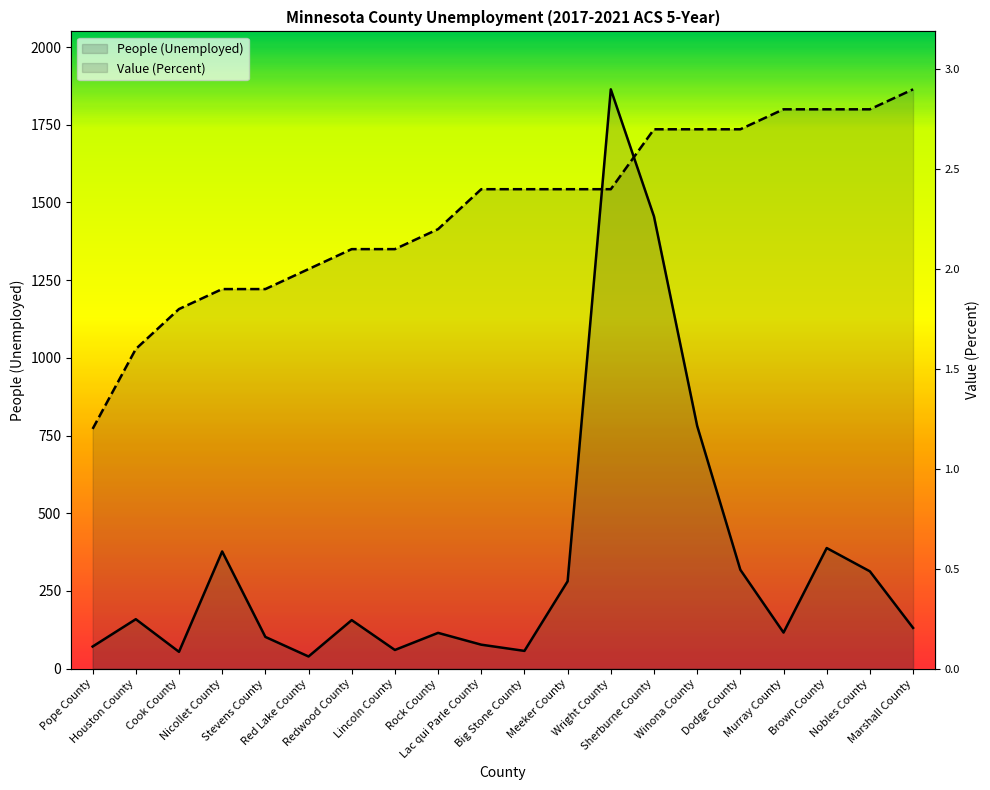

What is the value of the Value (Percent) point at the 16th from the left?

1735.4